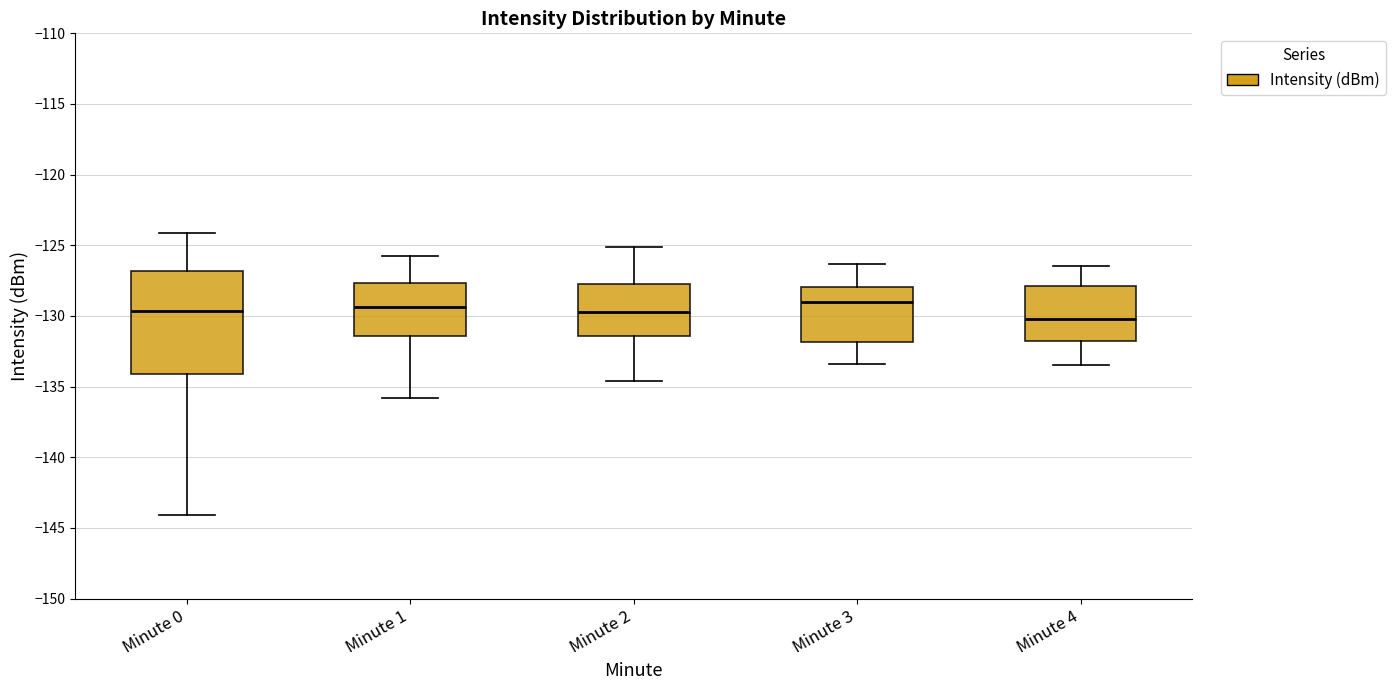

Where does the lower whisker of the box for Minute 1 end on the y-axis? The values are not printed on the chart, so give them approximately, as read against the axis.

-136.0